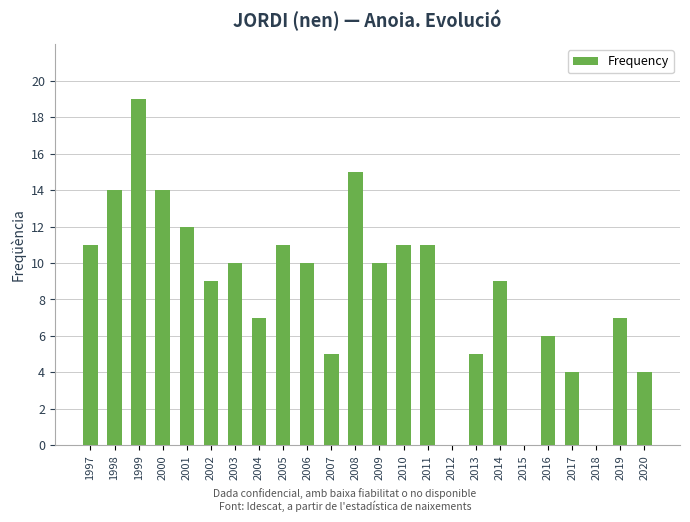

Count the number of categories in the chart.

24